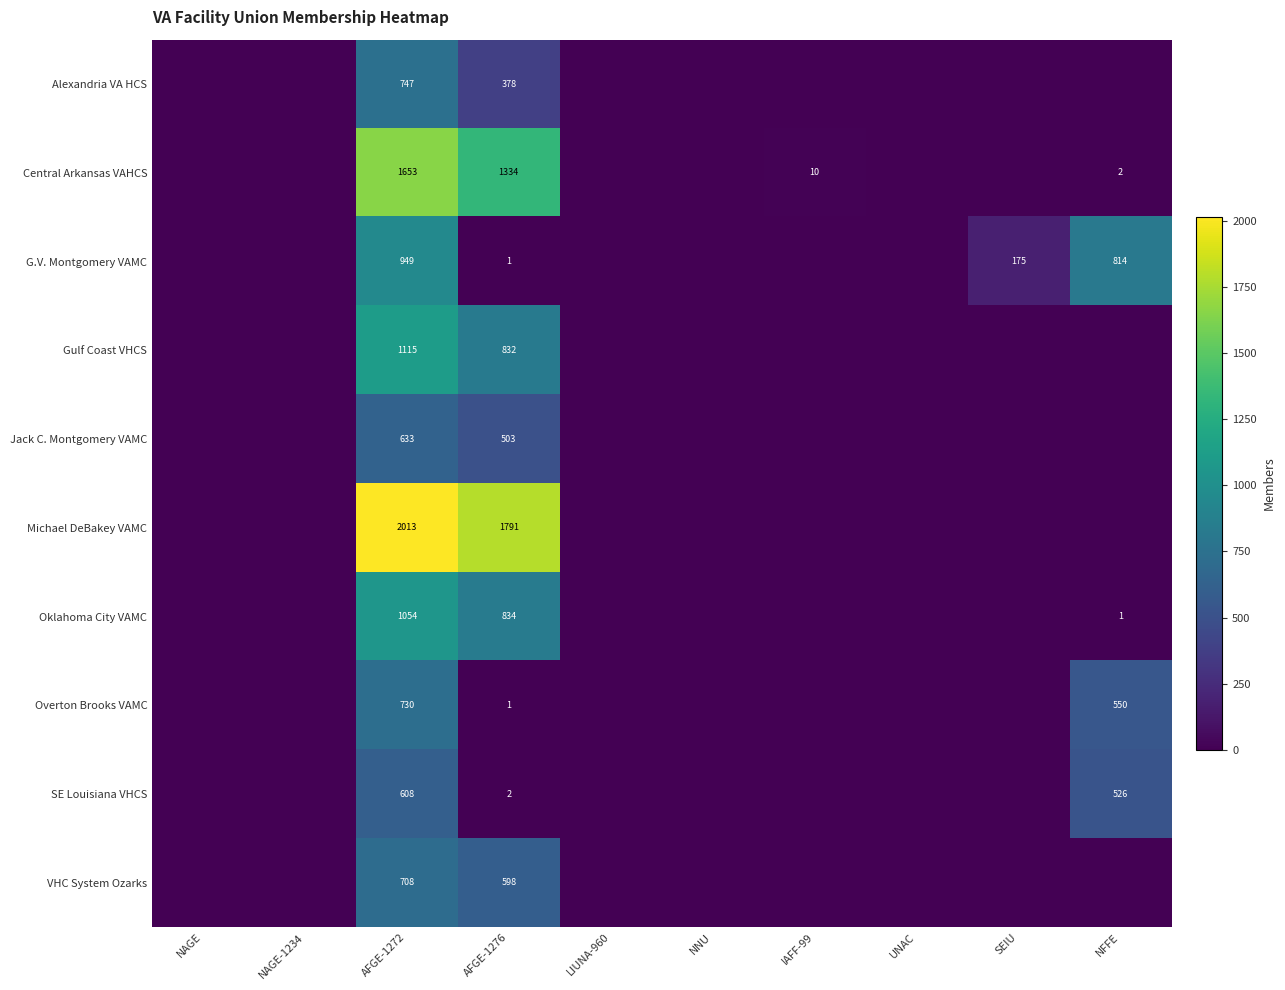

What is the sum of all SE Louisiana VHCS values?

1136